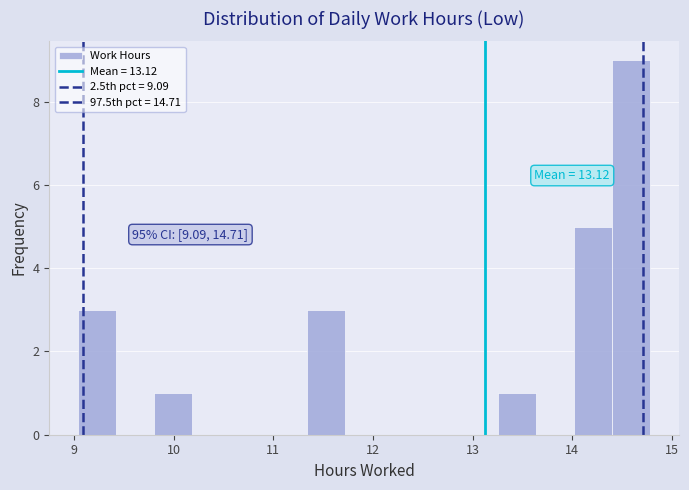

Read against the x-axis, roughly where is the centre of the tallest bar?

14.6